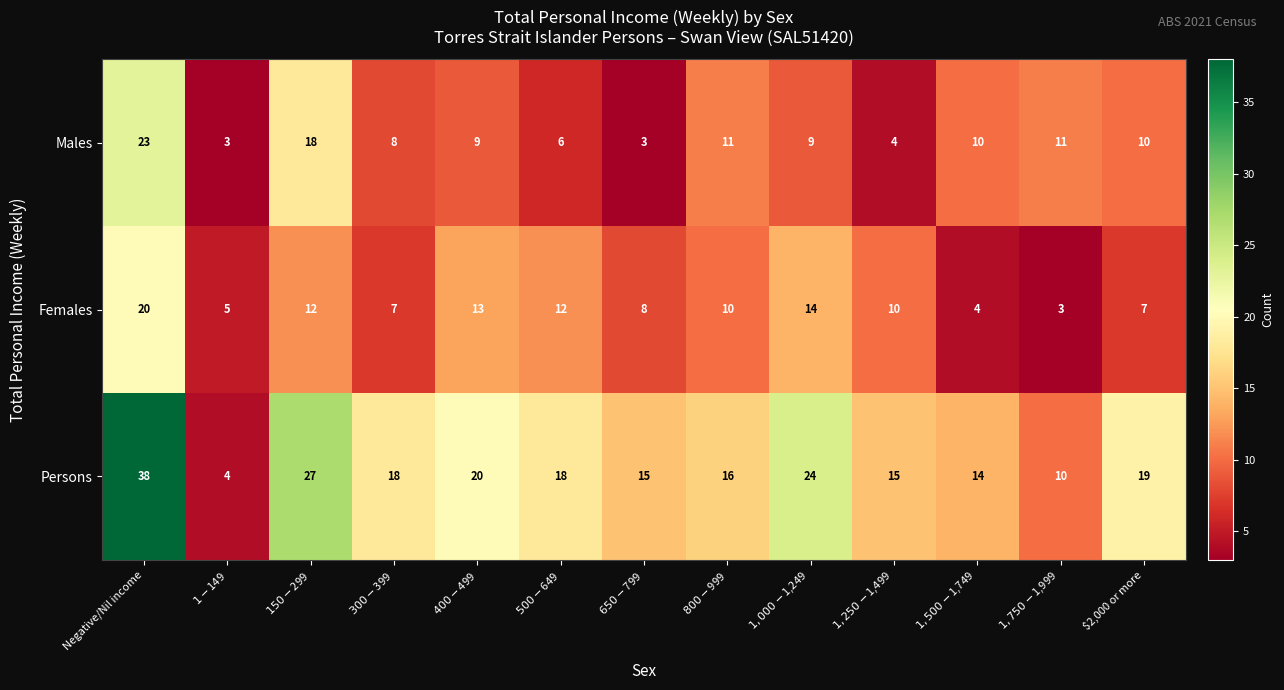

Which category has the highest value in the Females series?

Negative/Nil income